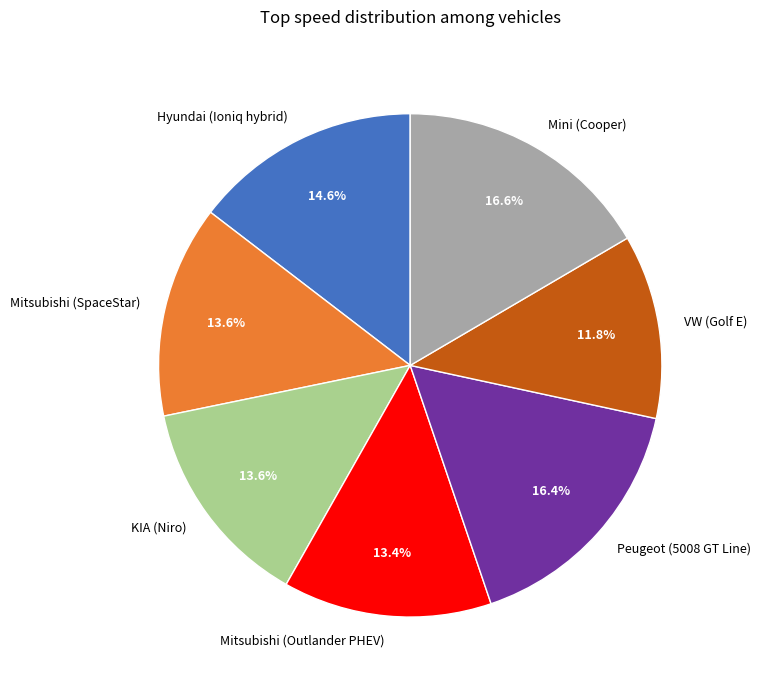

To the nearest percent, what percentage of the pie is KIA (Niro)?

14%